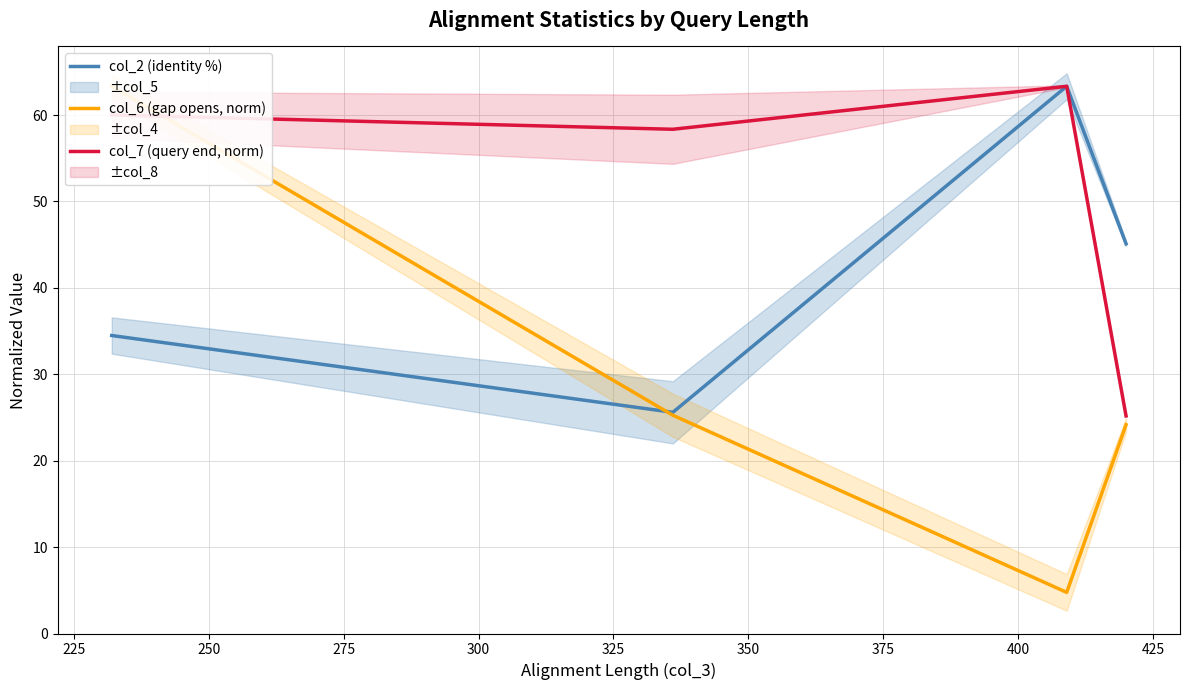

How many series are shown in this chart?

3